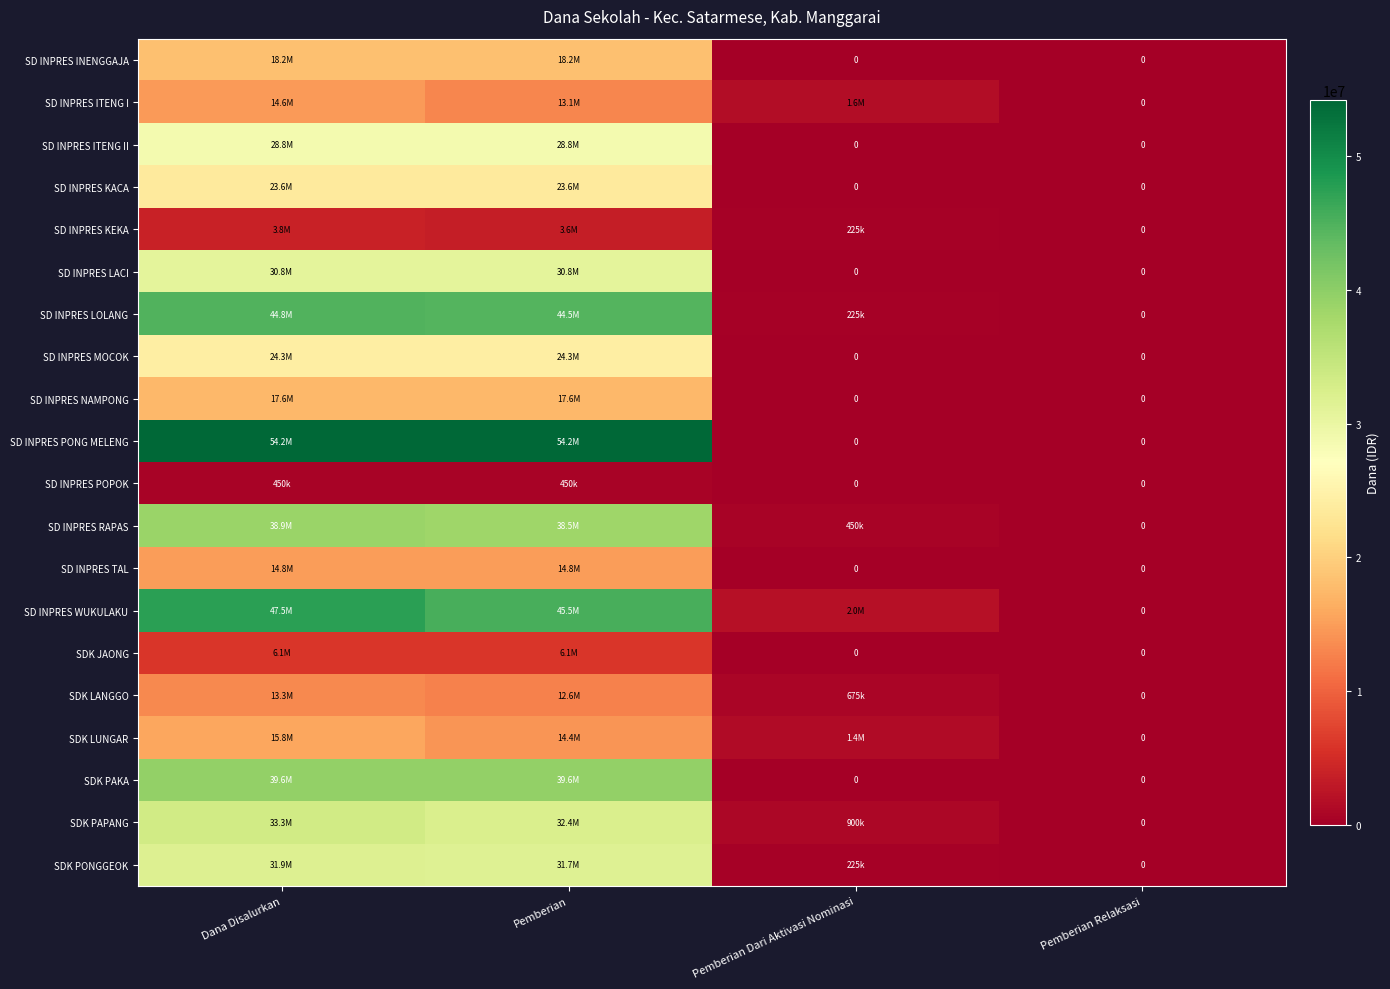

Is it true that SD INPRES RAPAS equals 450000 at Pemberian Dari Aktivasi Nominasi?

True